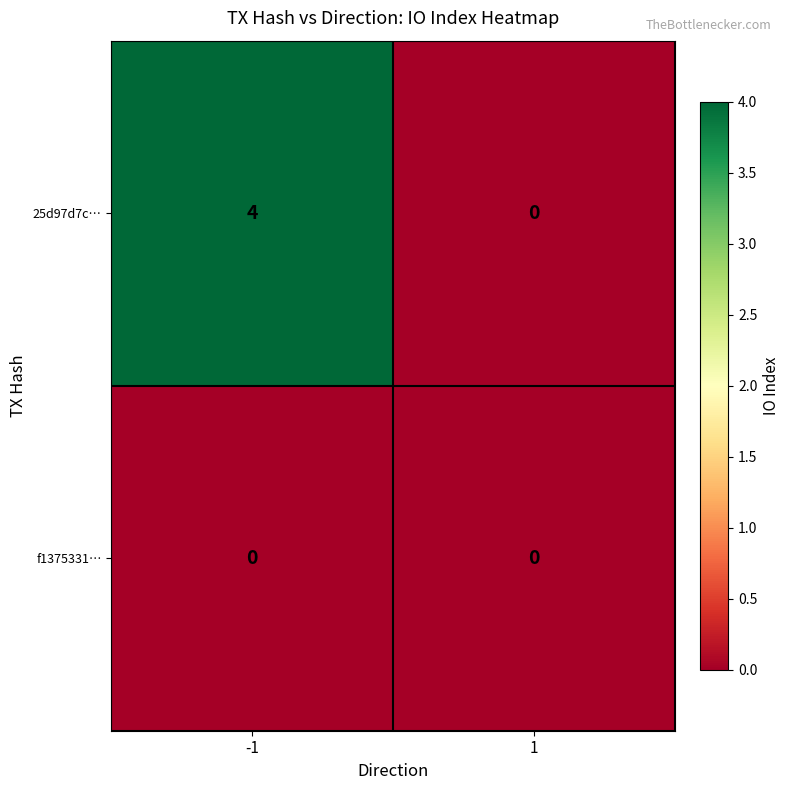

What is the greatest value displayed?

4